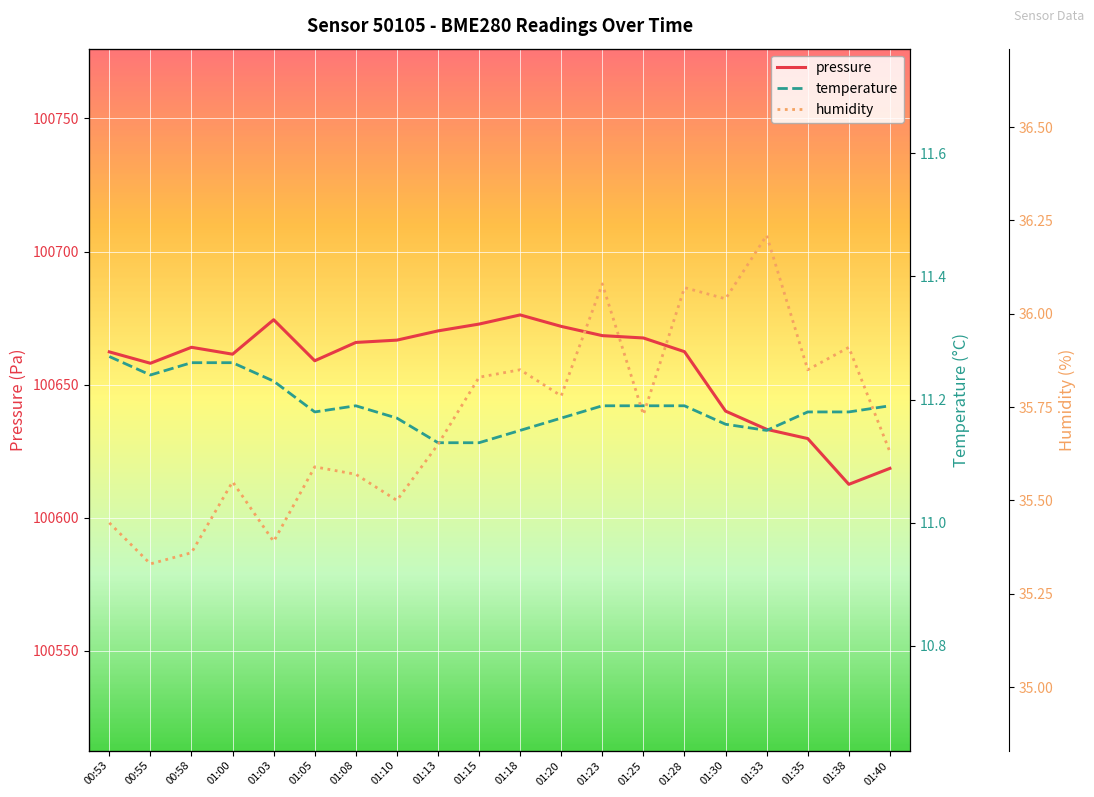

Reading left to right, transcribe all the data shown in this chart.

pressure: 100662.3	100658.1	100664.1	100661.5	100674.4	100659.0	100665.9	100666.8	100670.2	100672.8	100676.2	100671.9	100668.4	100667.6	100662.4	100640.1	100633.2	100629.8	100612.6	100618.6
temperature: 11.3	11.2	11.3	11.3	11.2	11.2	11.2	11.2	11.1	11.1	11.2	11.2	11.2	11.2	11.2	11.2	11.2	11.2	11.2	11.2
humidity: 35.4	35.3	35.4	35.5	35.4	35.6	35.6	35.5	35.6	35.8	35.9	35.8	36.1	35.7	36.1	36.0	36.2	35.9	35.9	35.6